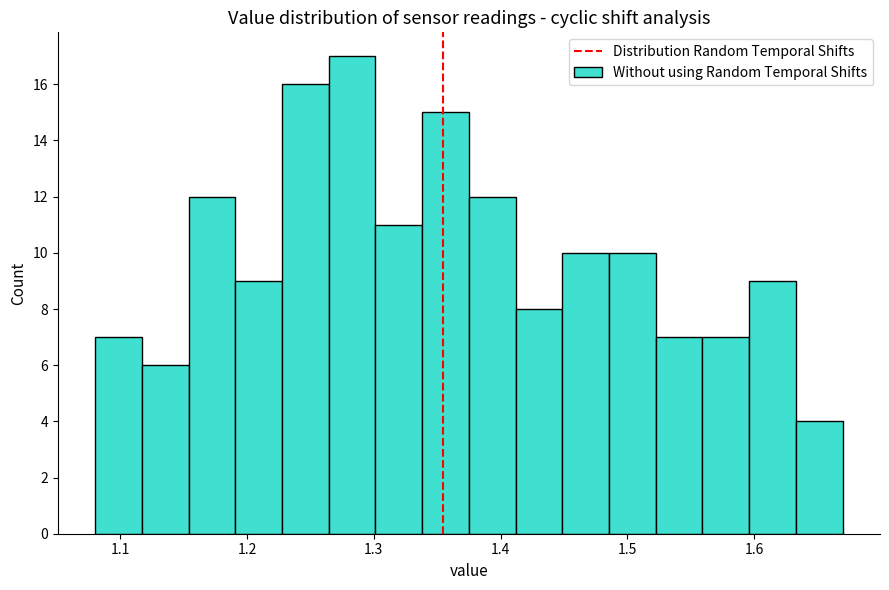

Around what value on the x-axis is the tallest bar? Give the approximate position of its centre, as read against the axis.

1.28